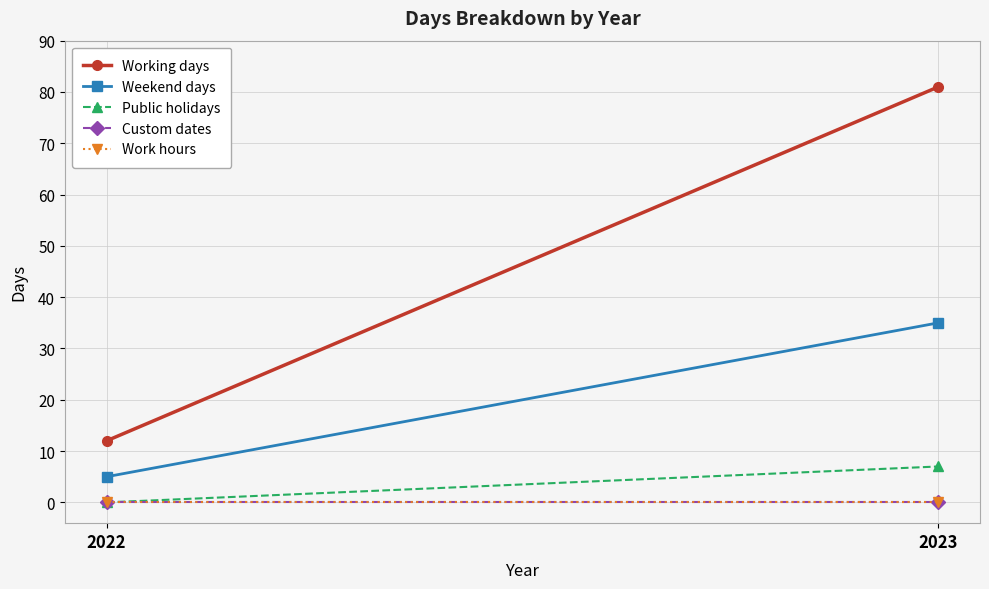

Between 2022 and 2023, which series saw the biggest shift?

Working days